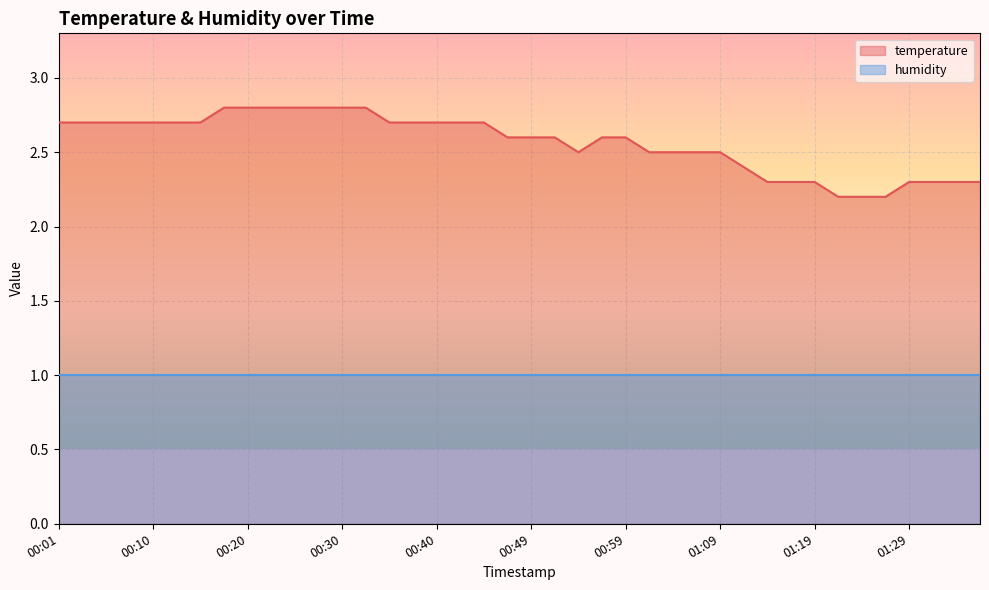

Which has a higher value, 01:24 or 00:30?

00:30